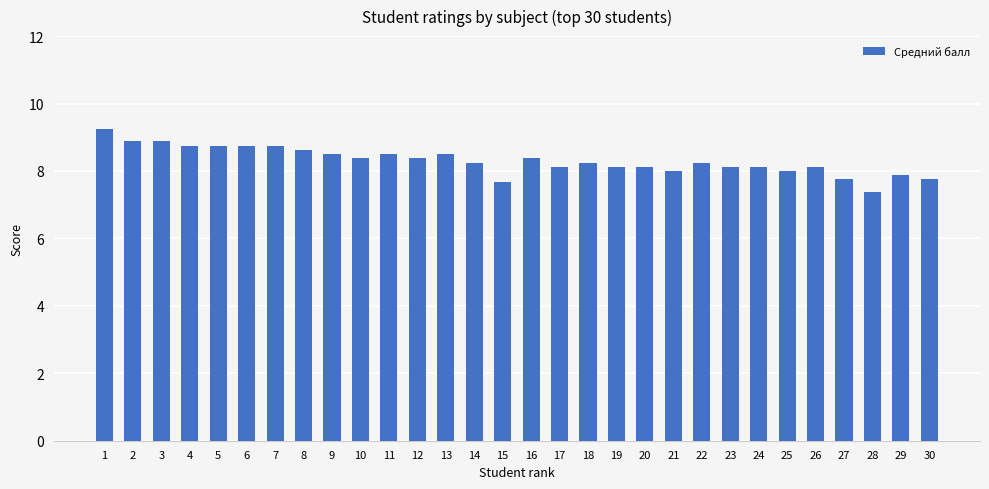

What is the change in value from 13 to 29?

-0.6